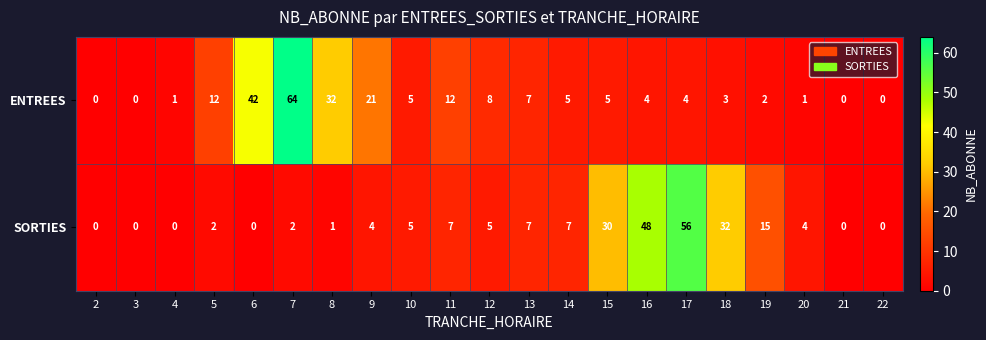

What is the difference between the SORTIES values at 5 and 17?

54